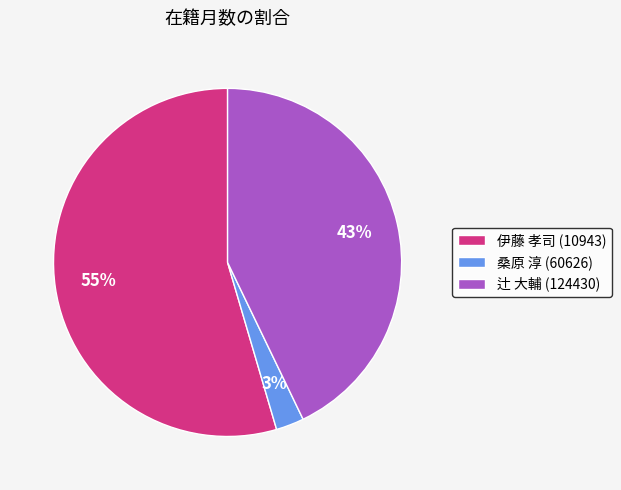

Is it true that 伊藤 孝司 (10943) is 55% of the pie?

True